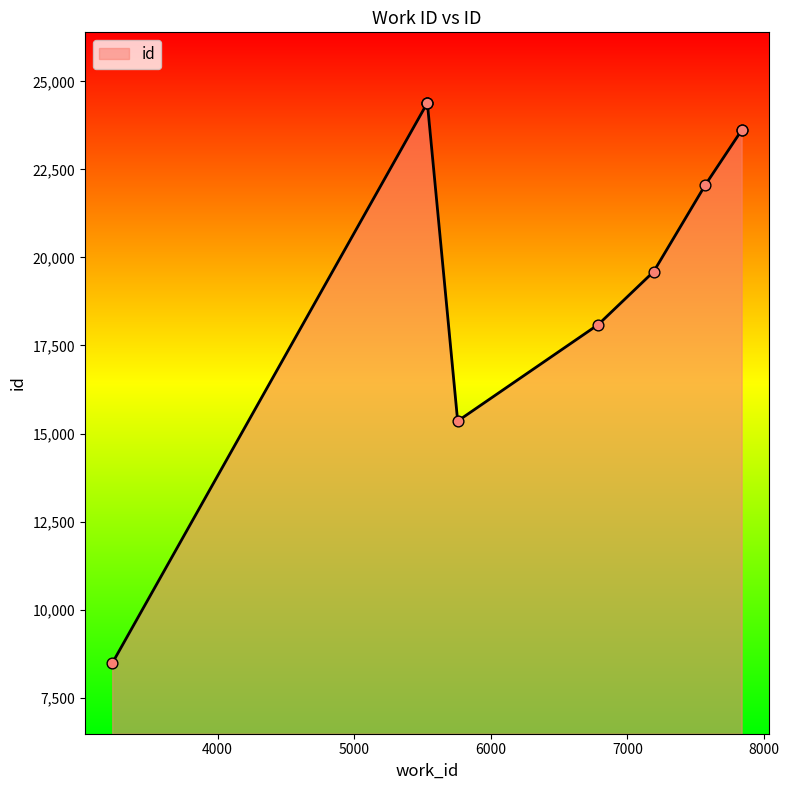

What is the change in value from 7836 to 5535?

+780